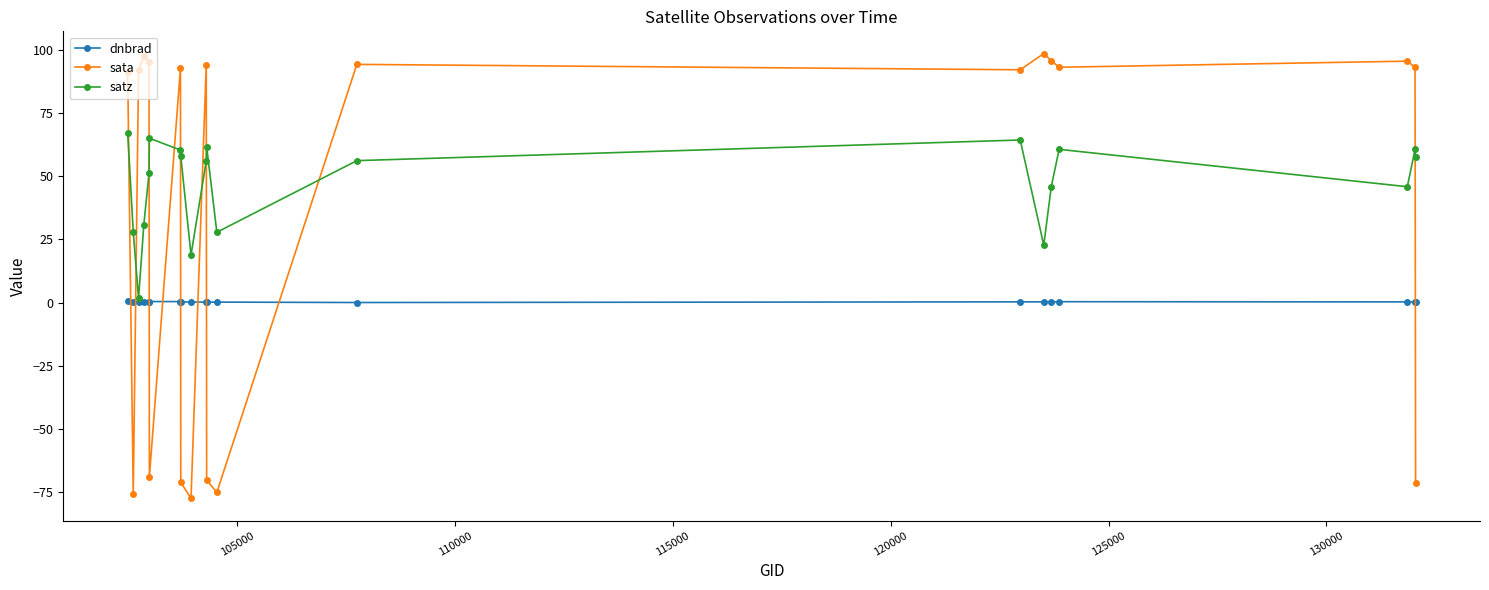

What is the value of the satz point at the 10th from the left?

56.1